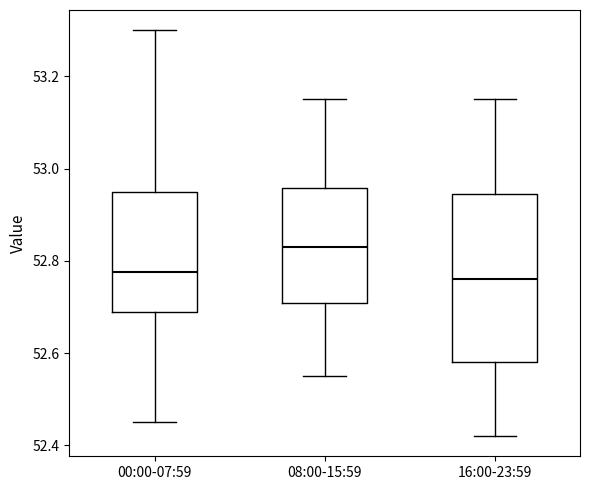

Reading left to right, transcribe this box plot: for each box, give where its median line is, the range the box spans, and where its two whiskers end, as read against the y-axis. The values are not printed on the chart, so give them approximately, as read against the axis.

00:00-07:59: median 52.78, box 52.70 to 52.96, whiskers 52.46 to 53.30
08:00-15:59: median 52.84, box 52.70 to 52.96, whiskers 52.56 to 53.16
16:00-23:59: median 52.76, box 52.58 to 52.94, whiskers 52.42 to 53.16